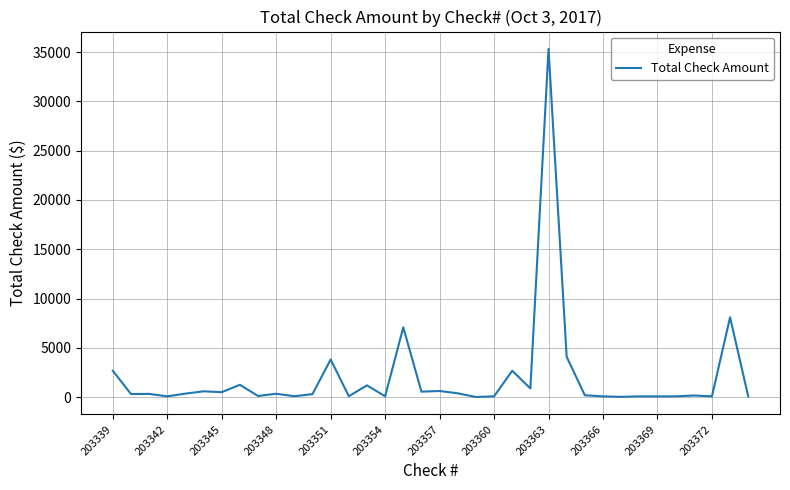

How many values exceed 333?

18